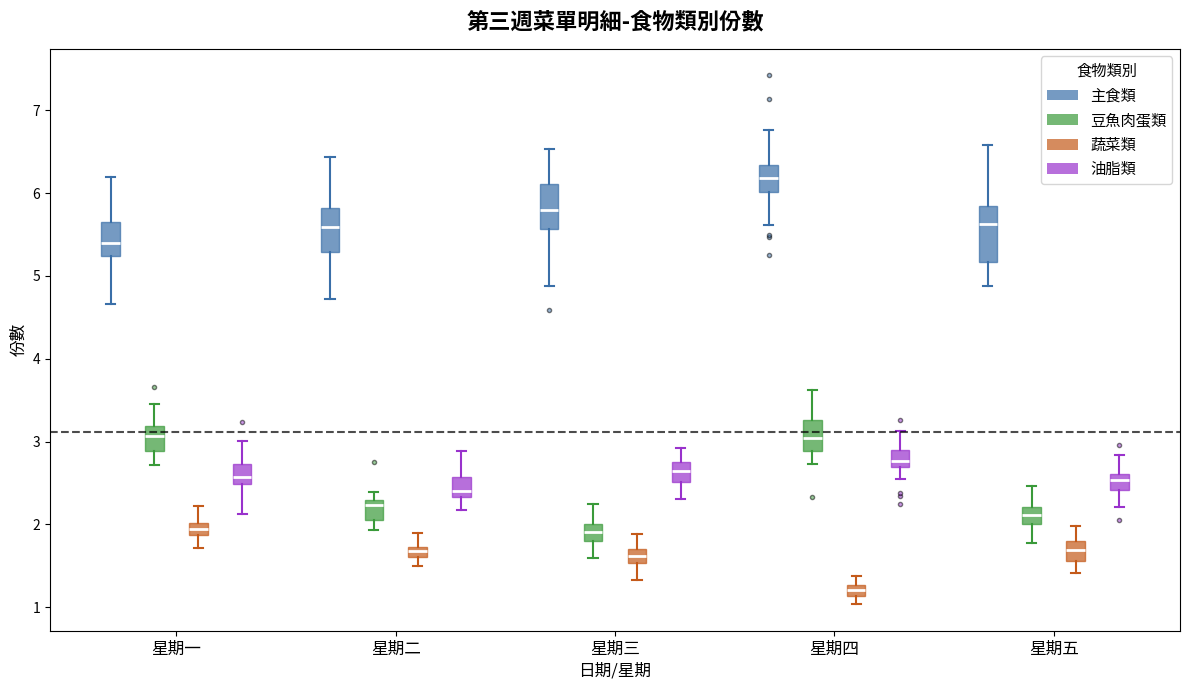

Comparing the boxes themselves (not the whiskers), which one is the tallest?

星期五 (主食類)